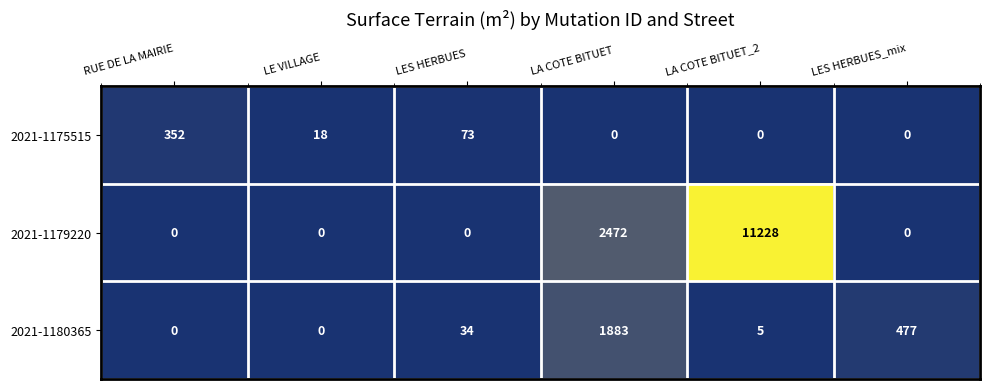

Which series has the largest range (max minus min)?

2021-1179220